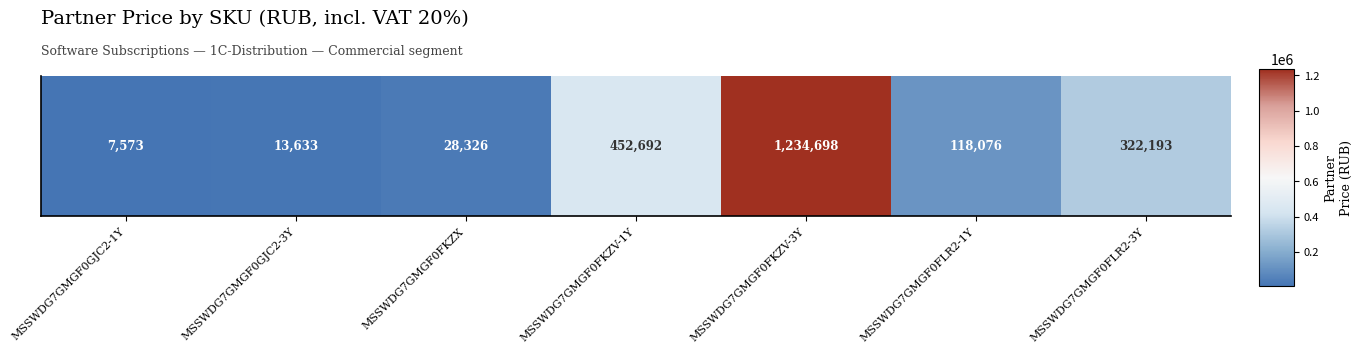

Where is the data nearest to the value 621135?

MSSWDG7GMGF0FKZV-1Y